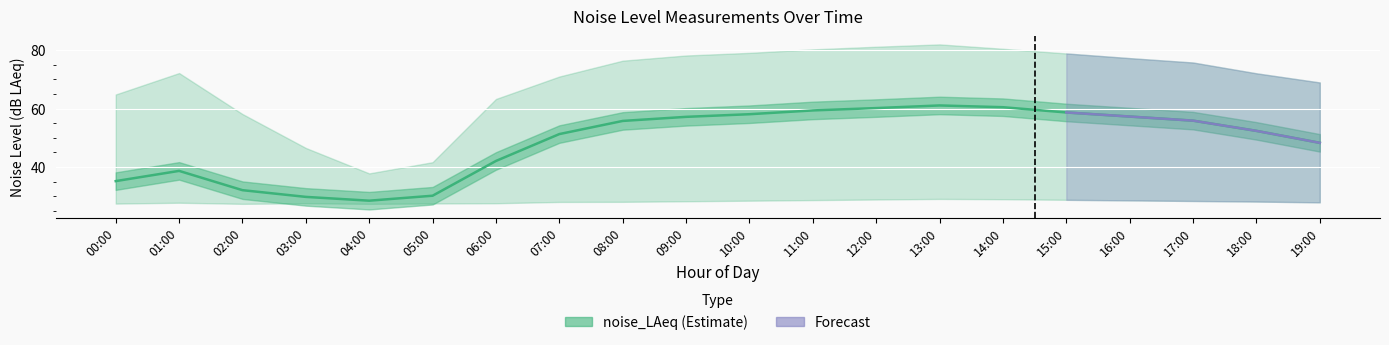

What is the difference between the noise_LAeq values at 16:00 and 00:00?

22.1